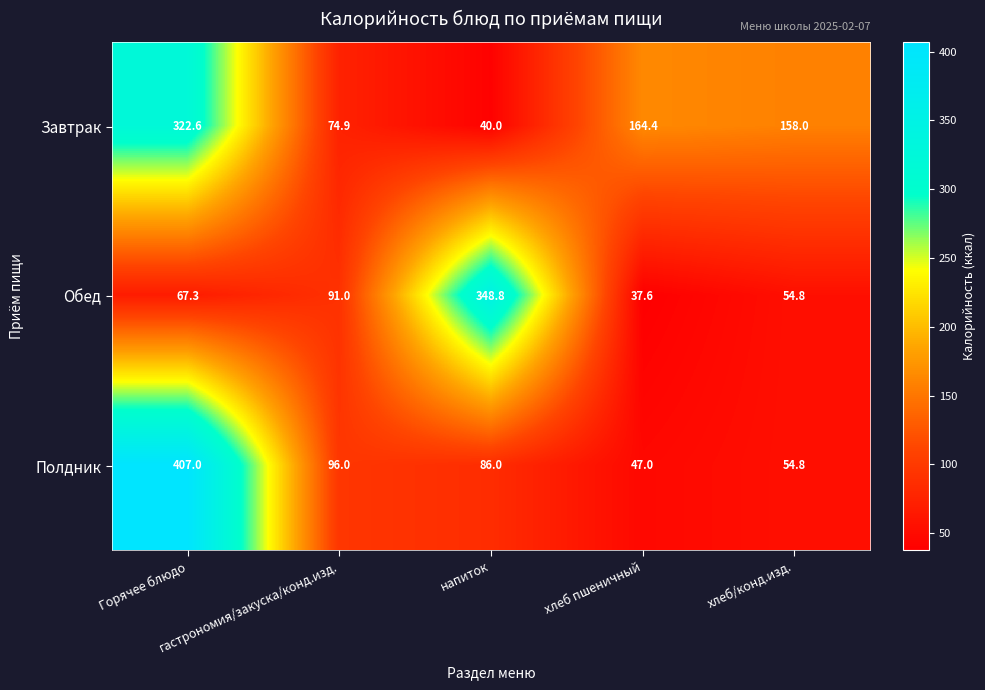

How many values in the Полдник series are below 86?

2